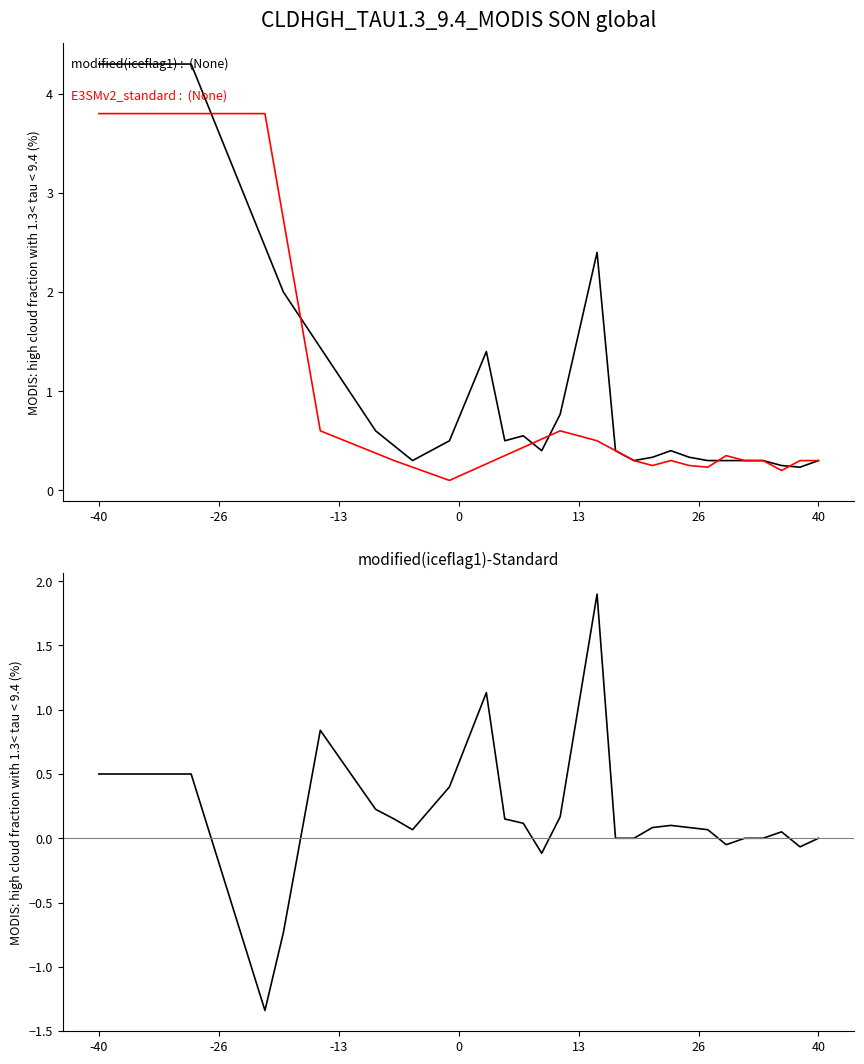

True or false: modified(iceflag1) has more than 1 interior local peaks.

True